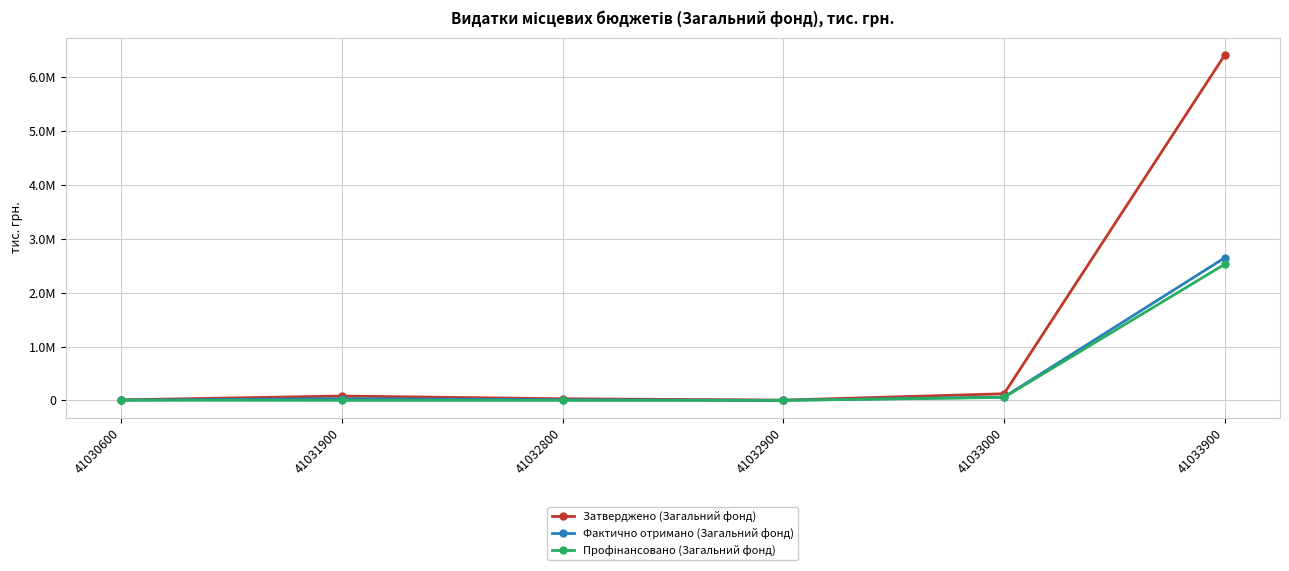

How many series are shown in this chart?

3